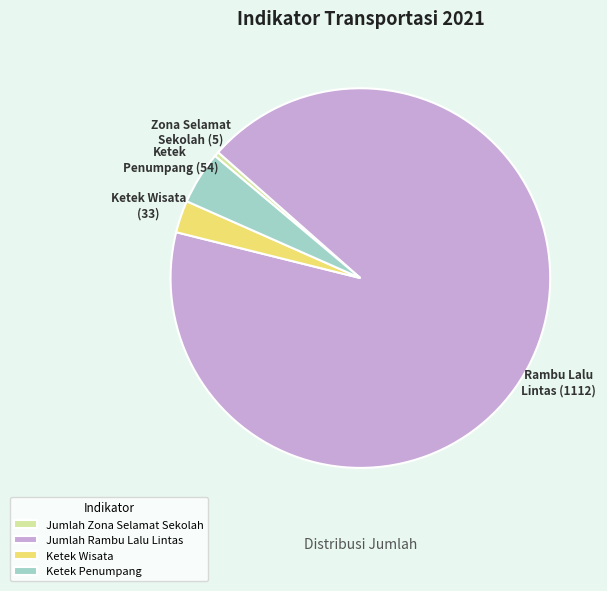

Combined, do Jumlah Rambu Lalu Lintas and Jumlah Zona Selamat Sekolah account for over 50%?

Yes